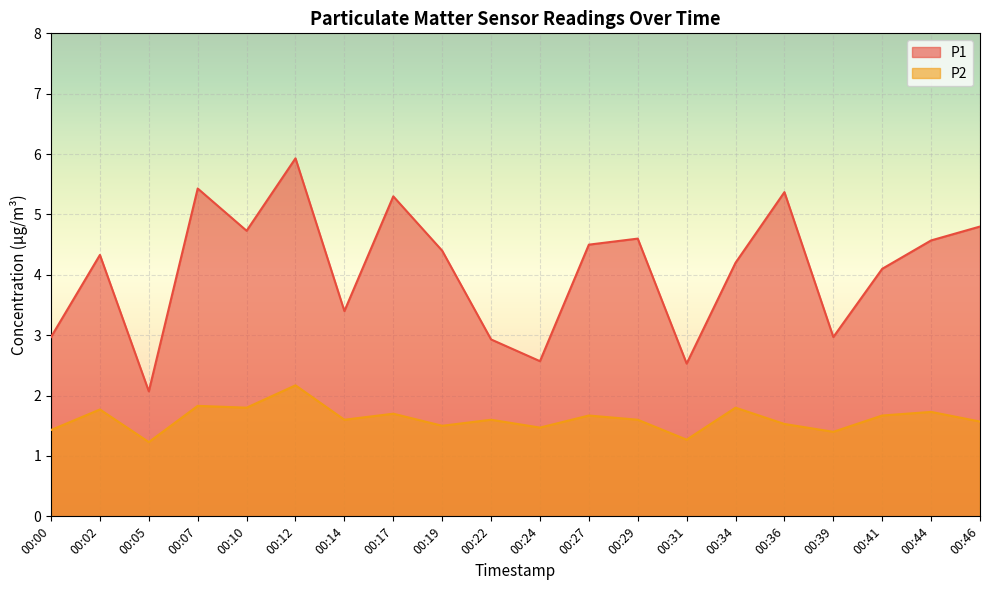

How many interior local valleys does the P2 series have?

7